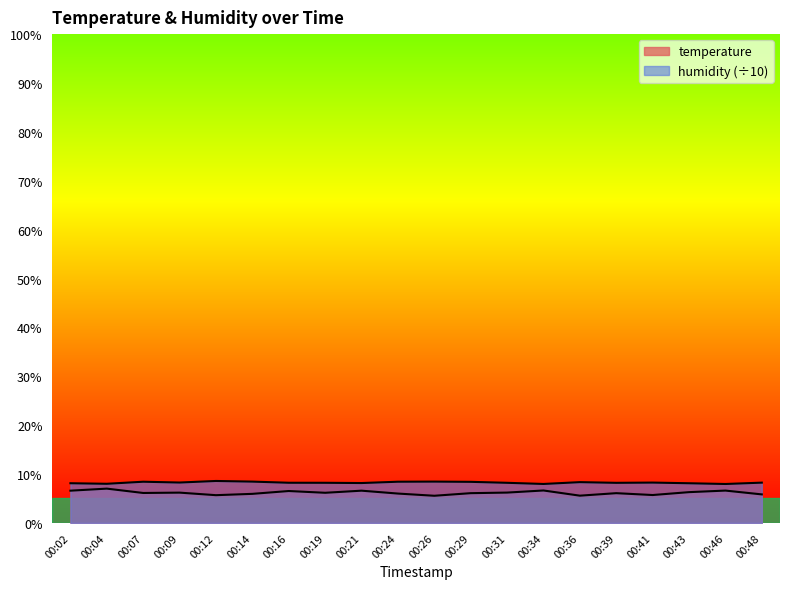

What is the average value of the humidity series?

8.3